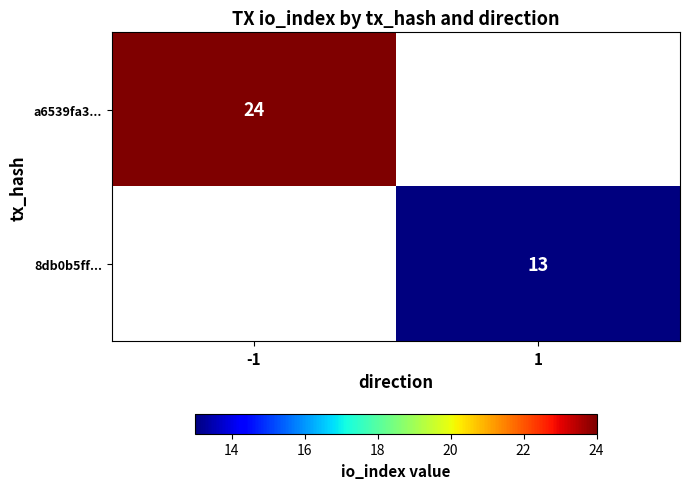

At how many categories does at least one series exceed 13?

1